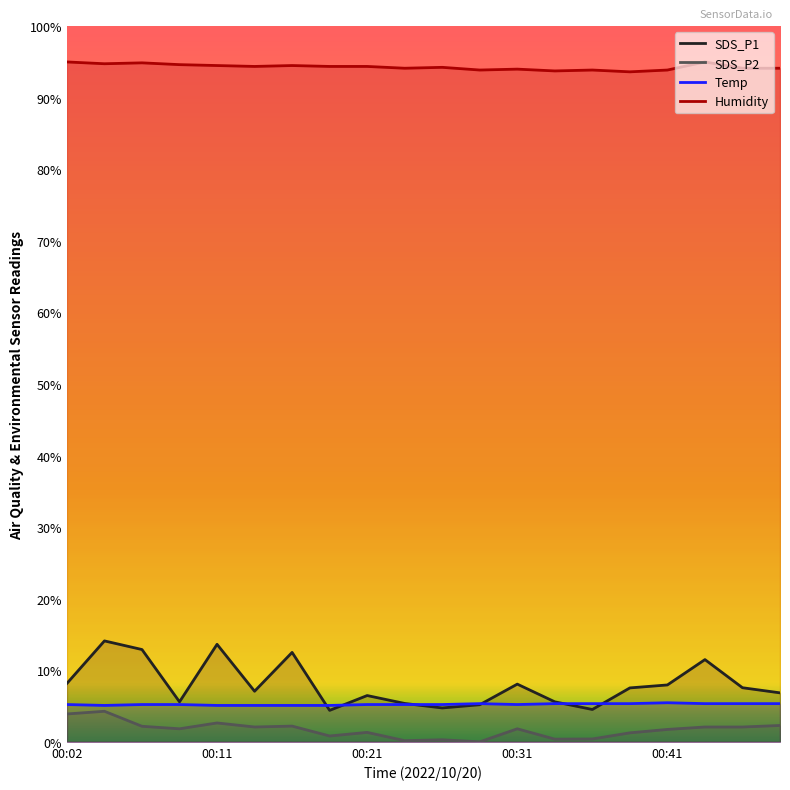

Is the value of SDS_P1 at 00:16 greater than the value of SDS_P2 at 00:46?

Yes